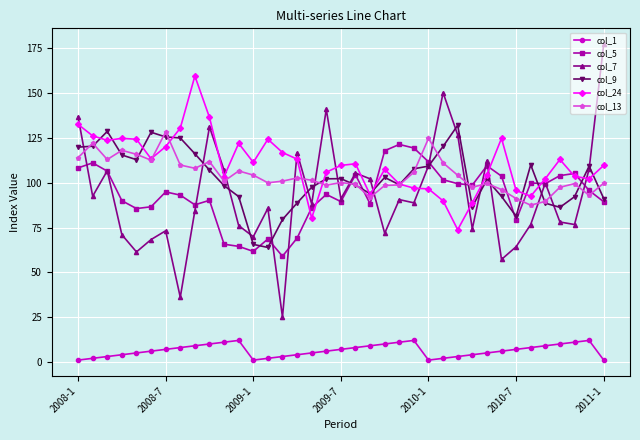

What is the value of the col_5 point at the 34th from the left?

104.0